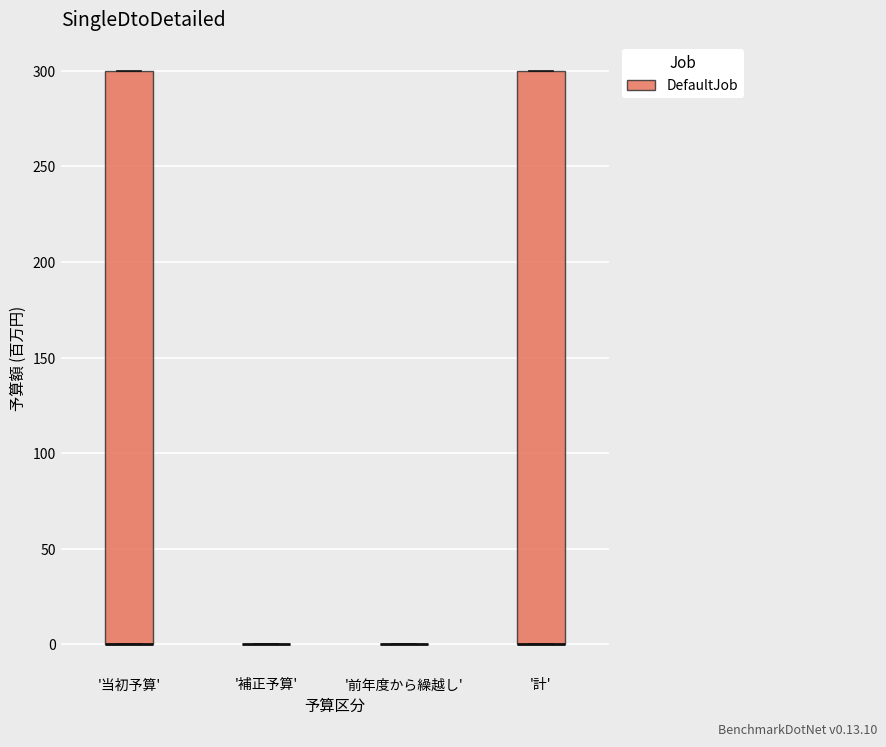

Reading left to right, read every box against the y-axis: the position of its median line, the range the box covers, and the ends of its whiskers. The values are not printed on the chart, so give them approximately, as read against the axis.

'当初予算': median 0 (drawn on the box's lower edge), box 0 to 300, whiskers 0 to 300
'補正予算': box collapsed to a line at 0, whiskers 0 to 0
'前年度から繰越し': box collapsed to a line at 0, whiskers 0 to 0
'計': median 0 (drawn on the box's lower edge), box 0 to 300, whiskers 0 to 300